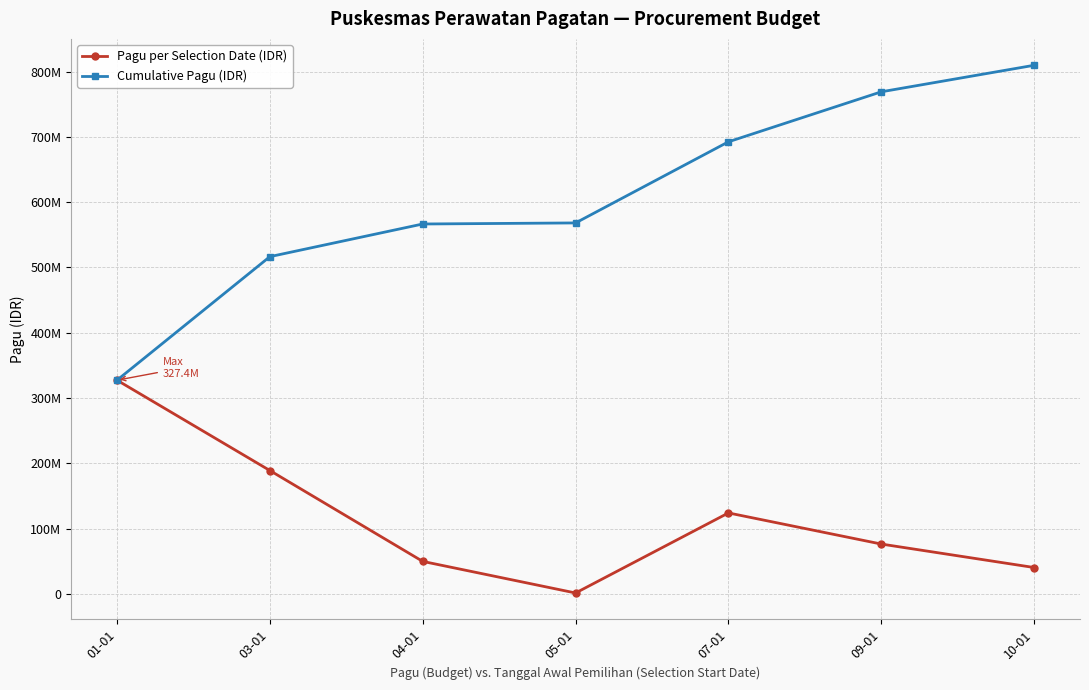

What are all the series names shown in the legend?

Pagu per Selection Date (IDR), Cumulative Pagu (IDR)